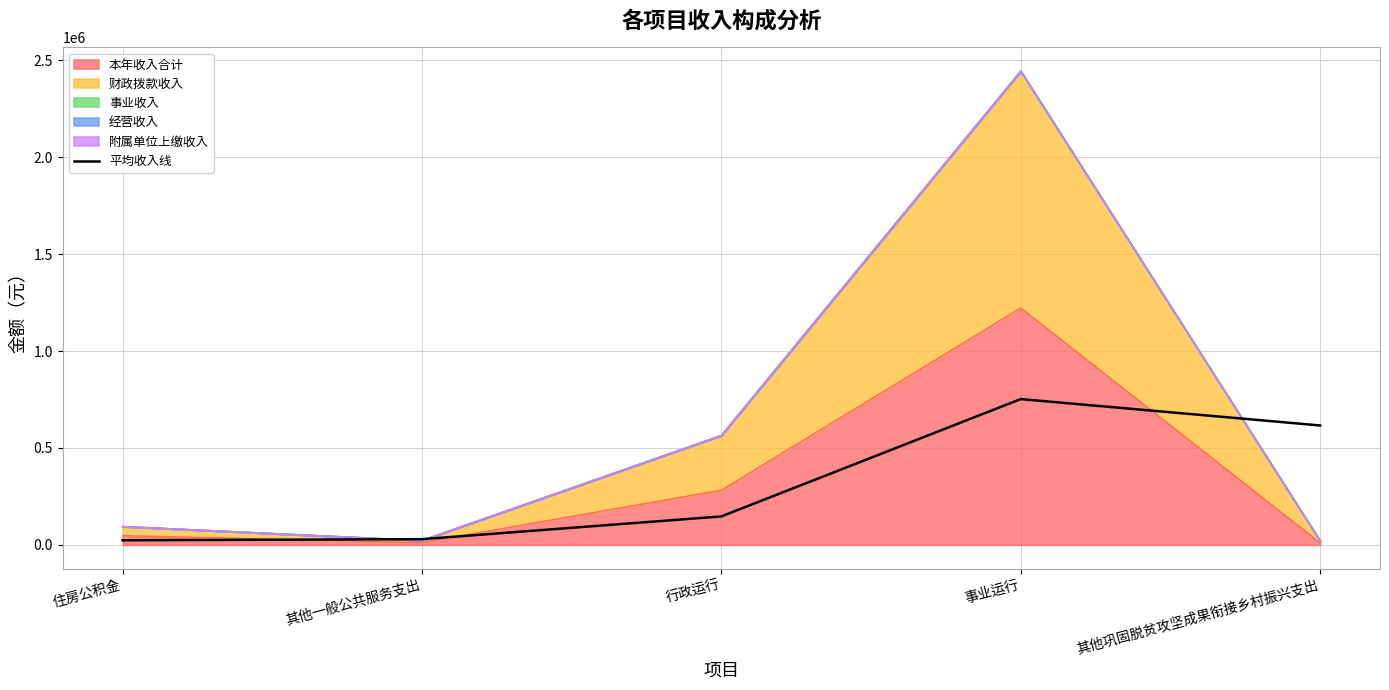

What is the label of the 1st point from the right?

其他巩固脱贫攻坚成果衔接乡村振兴支出